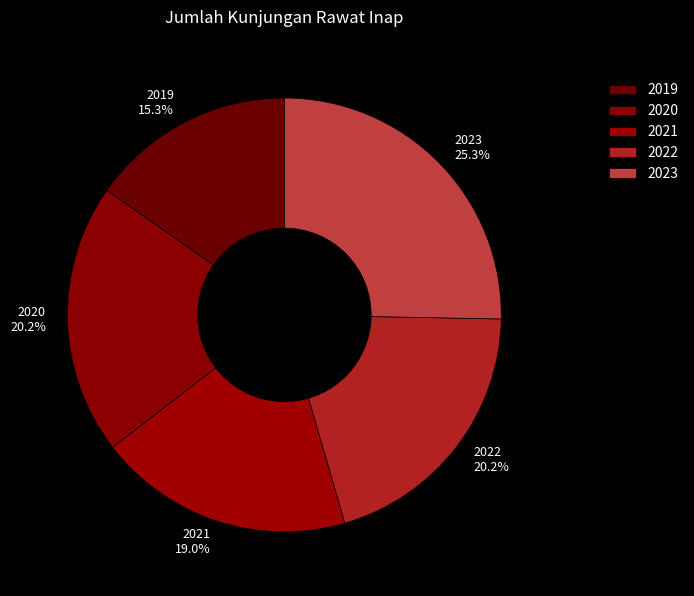

Between 2020 and 2019, which is larger?

2020